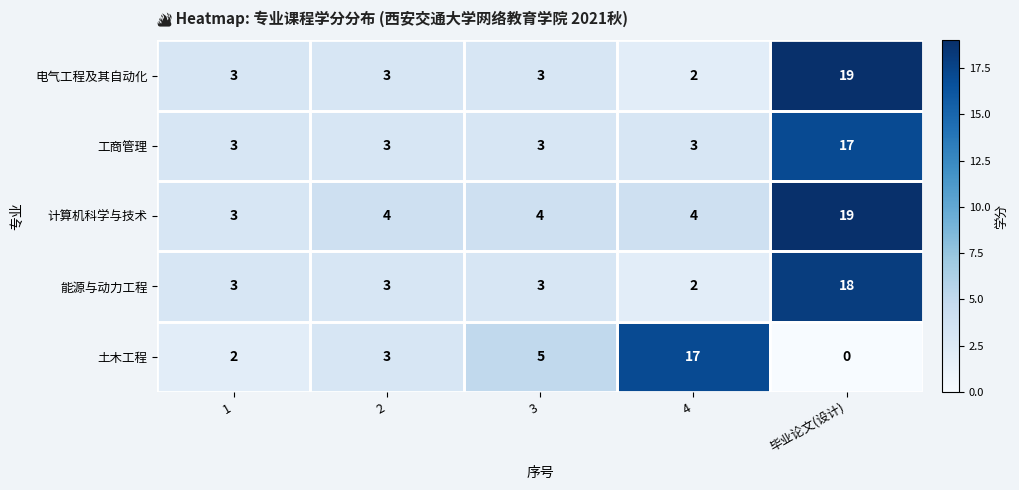

What is the lowest value of the 计算机科学与技术 series?

3